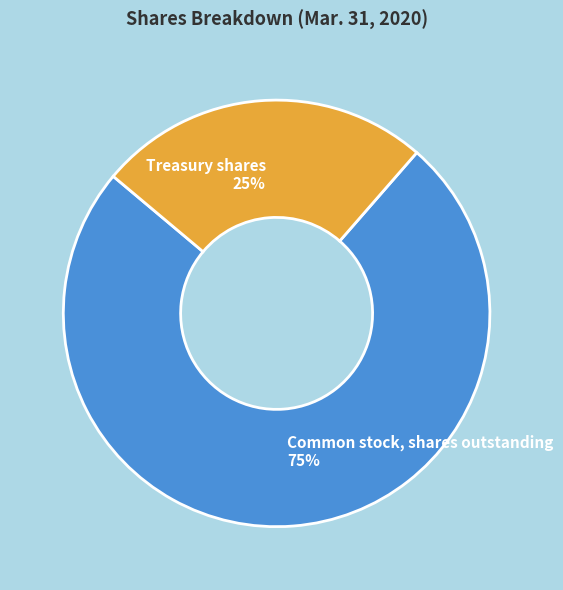

How many slices are in this pie chart?

2